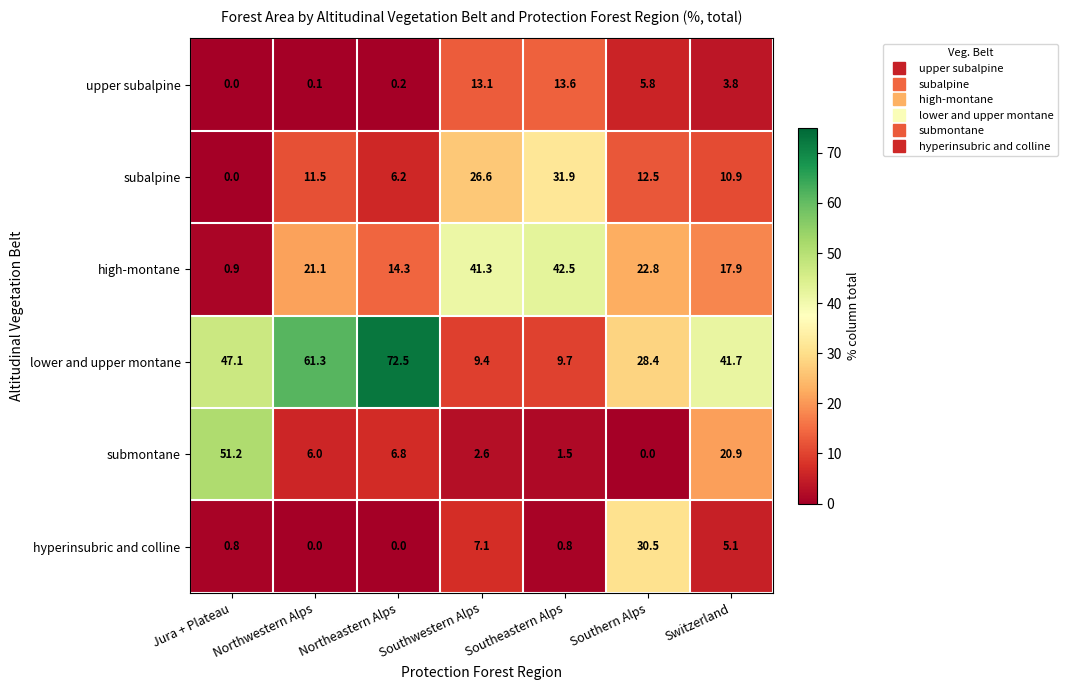

At which category is the sum across all series the highest?

Switzerland